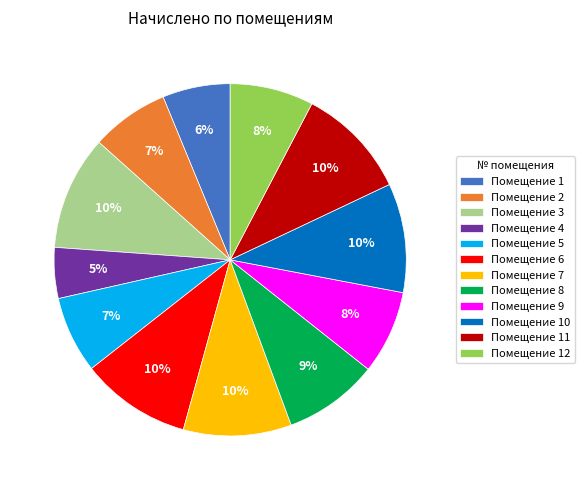

Combined, do Помещение 8 and Помещение 12 account for over 50%?

No